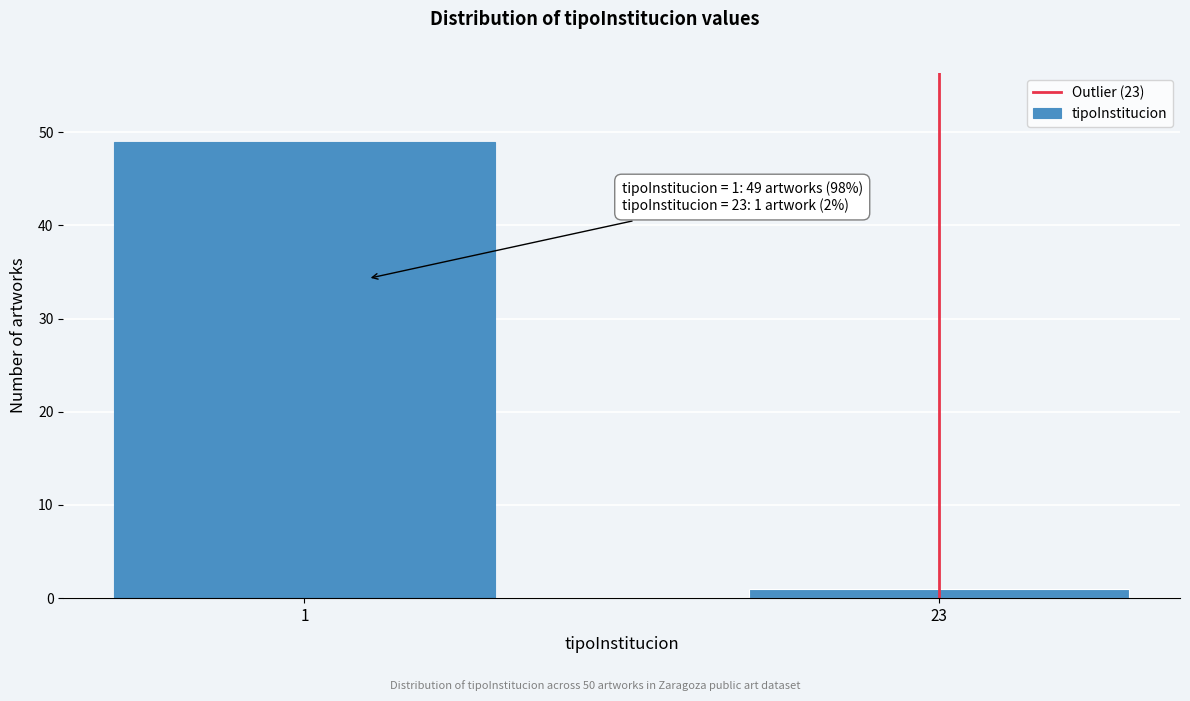

Reading left to right, extract all data points from this chart.

1=49	23=1